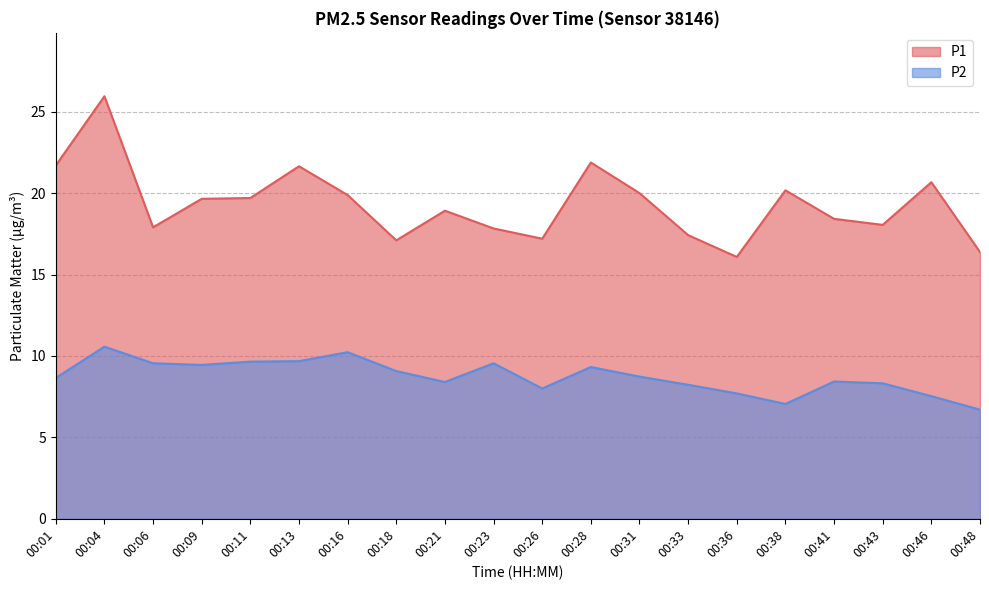

What is the difference between the second highest and second lowest values in the P2 series?

3.2